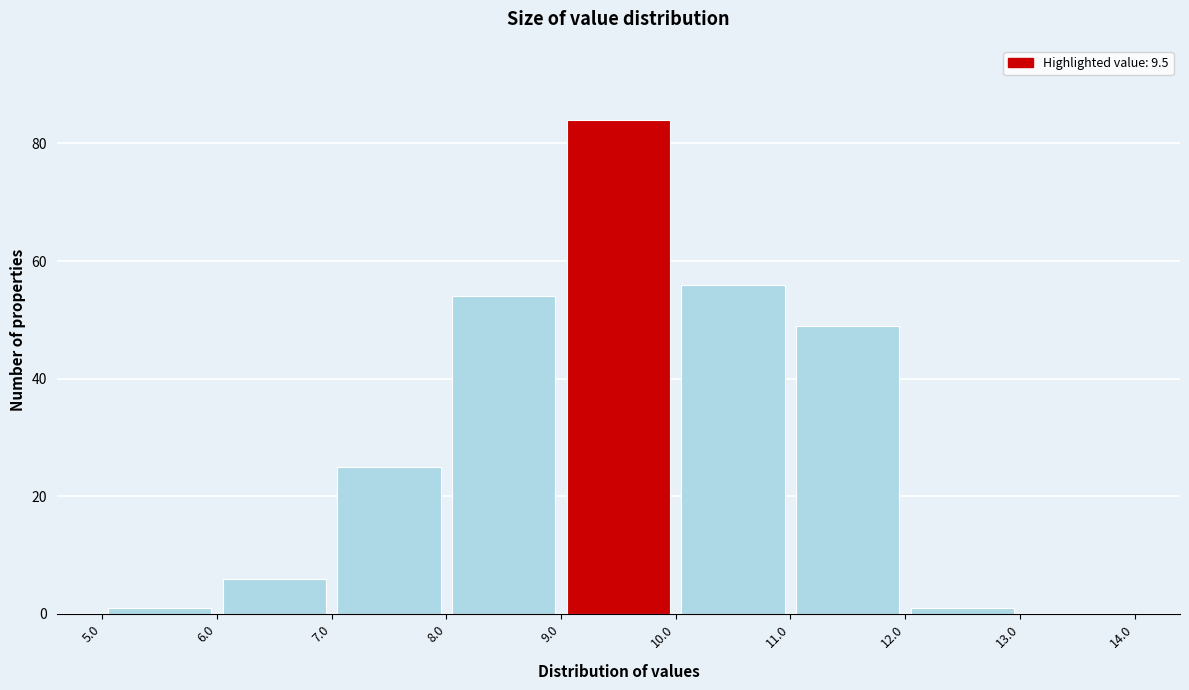

Reading left to right, transcribe this chart: for each bar, give the range it covers on the x-axis and its height. The values are not printed on the chart, so give them approximately, as read against the axis.

5.0 to 6.0: under 2
6.0 to 7.0: 6
7.0 to 8.0: 26
8.0 to 9.0: 54
9.0 to 10.0: 84
10.0 to 11.0: 56
11.0 to 12.0: 50
12.0 to 13.0: under 2
13.0 to 14.0: 0